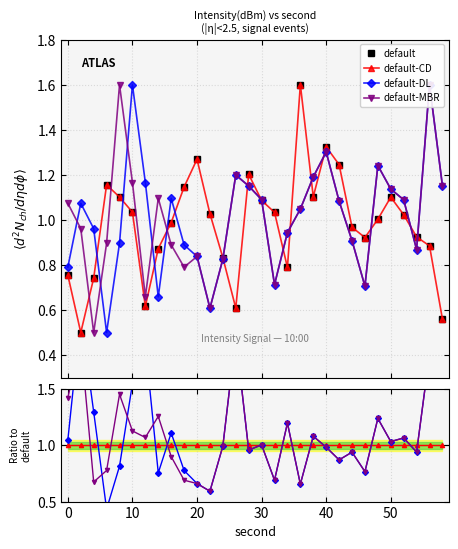

Does the chart display data point markers on the line(s)?

Yes